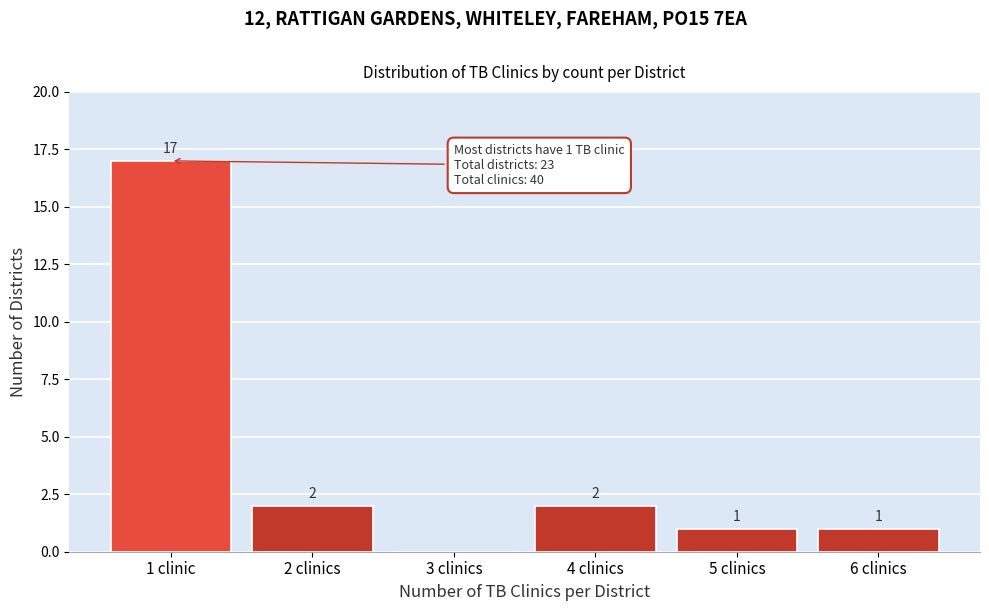

Reading left to right, what are all the values shown in this chart?

1 clinic=17	2 clinics=2	3 clinics=0	4 clinics=2	5 clinics=1	6 clinics=1